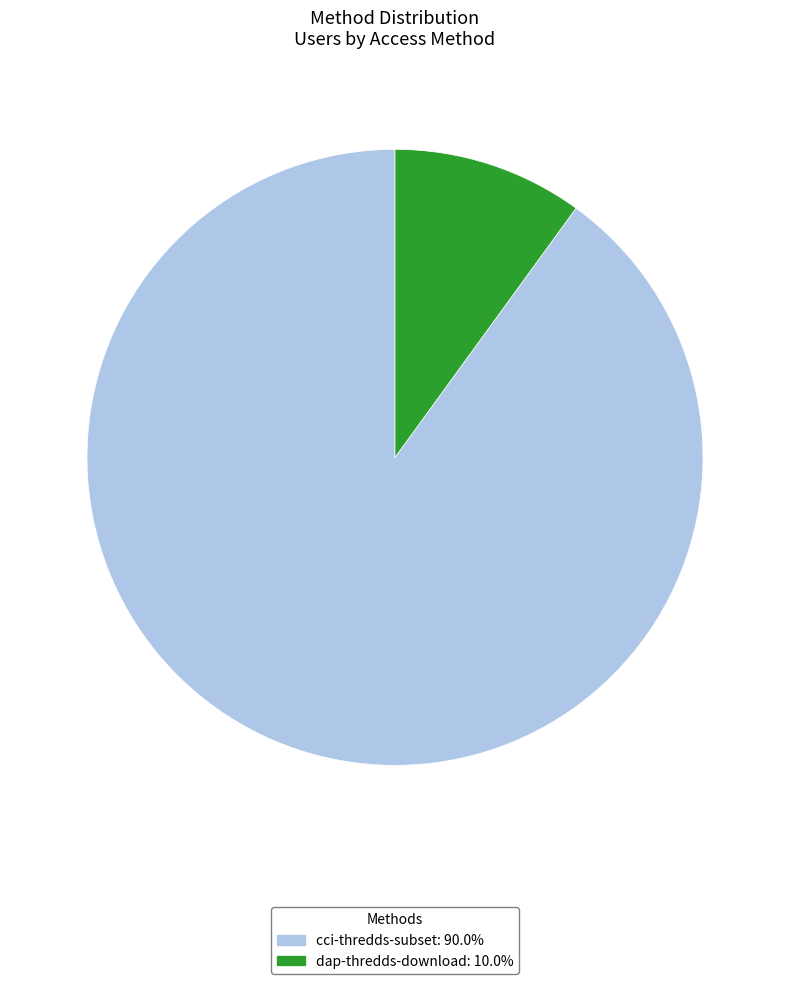

Rank the categories by value from lowest to highest.

dap-thredds-download, cci-thredds-subset